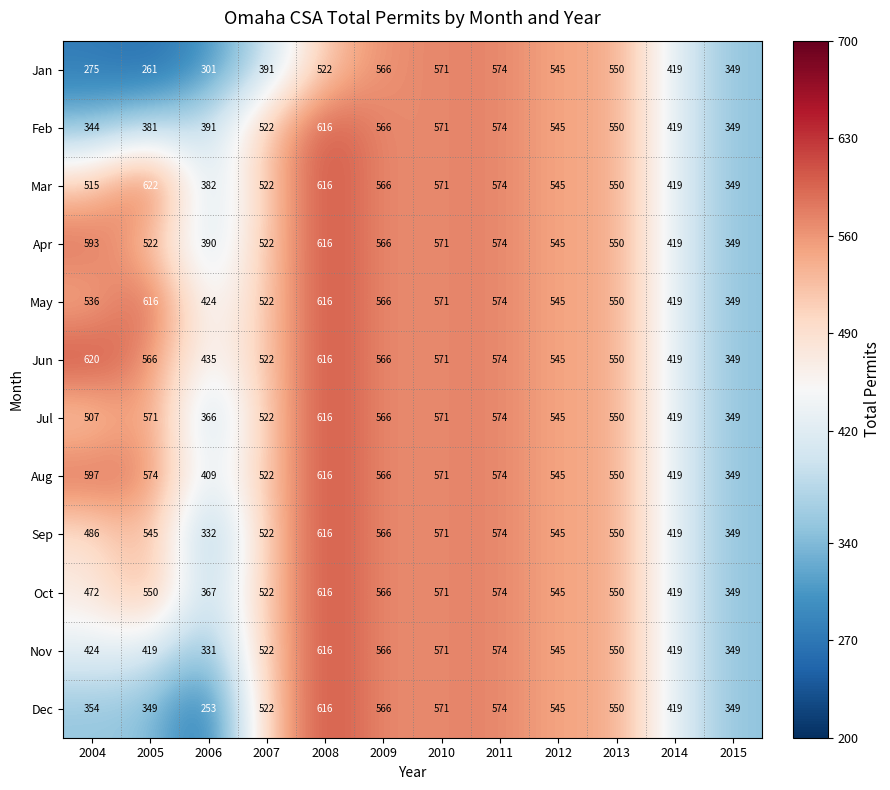

Which category has the lowest value across all series?

2006